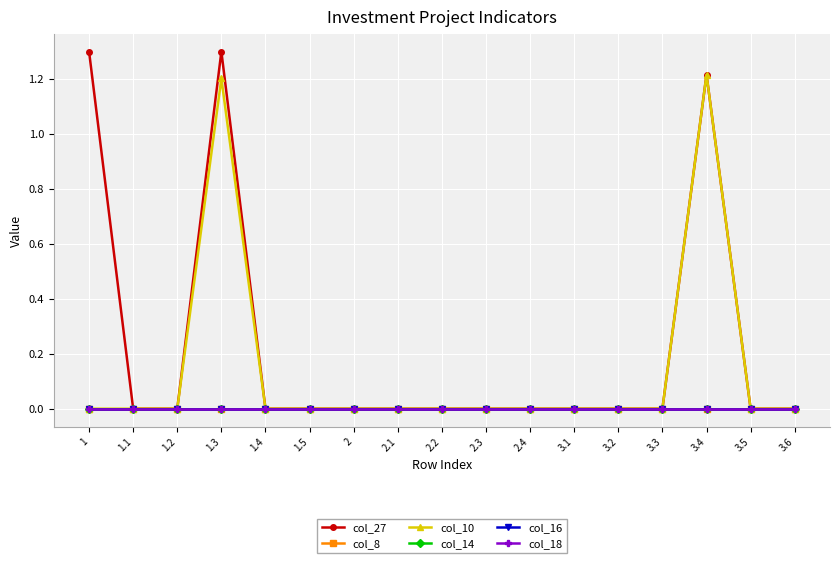

At which category is the sum across all series the highest?

1.3